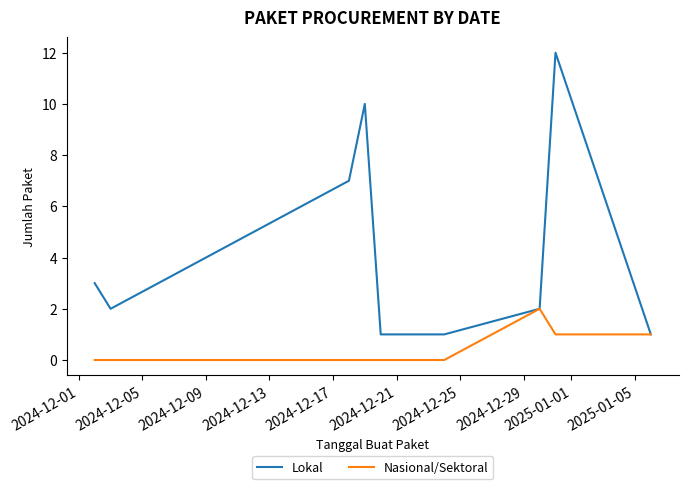

What is the greatest value displayed?

12